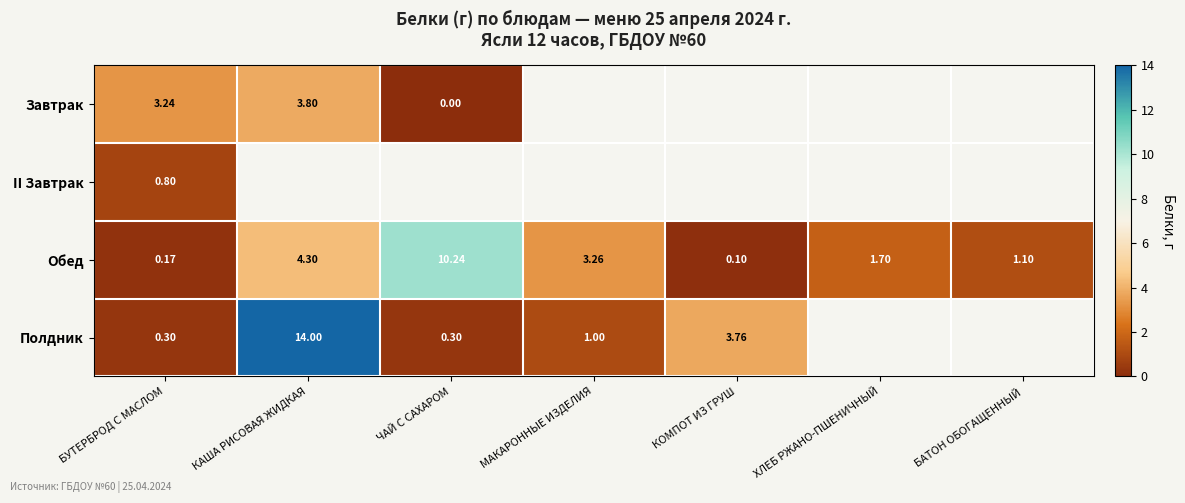

Rank the series at БУТЕРБРОД С МАСЛОМ from highest to lowest value.

Завтрак, II Завтрак, Полдник, Обед